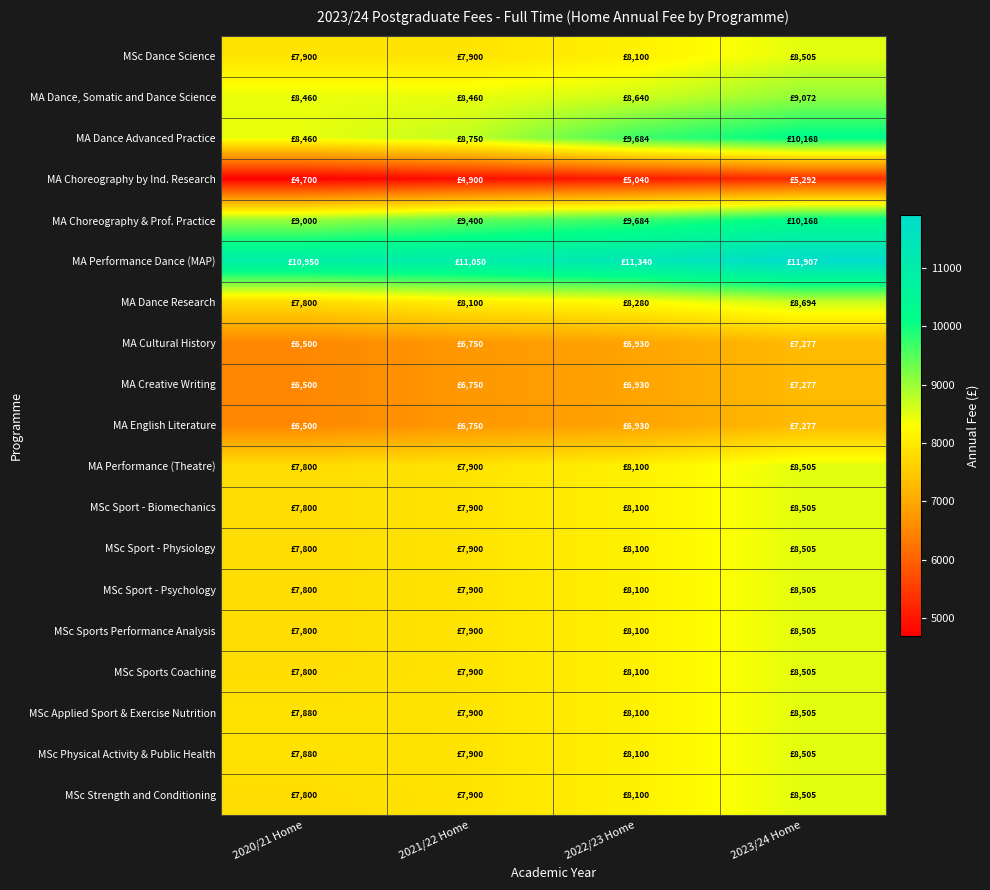

Count the number of data series in this chart.

19